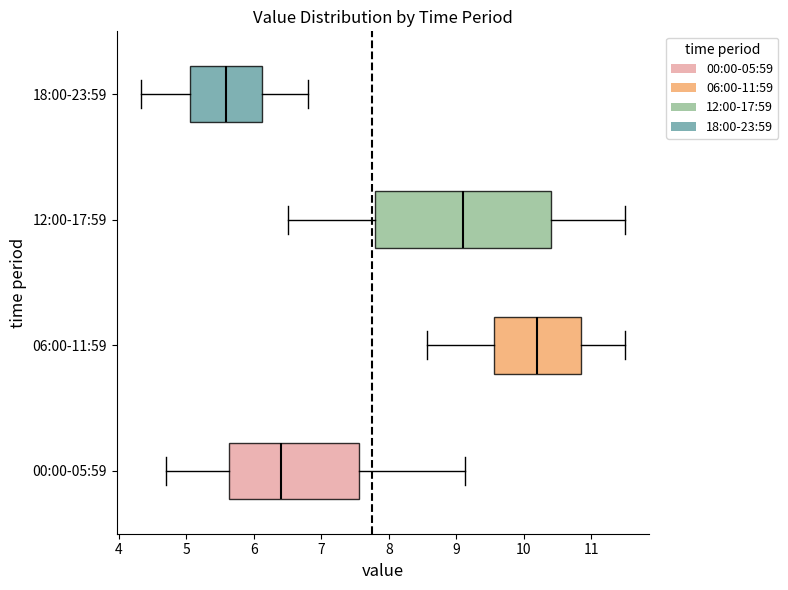

Reading bottom to top, read every box against the x-axis: the position of its median line, the range the box covers, and the ends of its whiskers. The values are not printed on the chart, so give them approximately, as read against the axis.

00:00-05:59: median 6.4, box 5.6 to 7.6, whiskers 4.7 to 9.1
06:00-11:59: median 10.2, box 9.6 to 10.8, whiskers 8.6 to 11.5
12:00-17:59: median 9.1, box 7.8 to 10.4, whiskers 6.5 to 11.5
18:00-23:59: median 5.6, box 5.1 to 6.1, whiskers 4.3 to 6.8